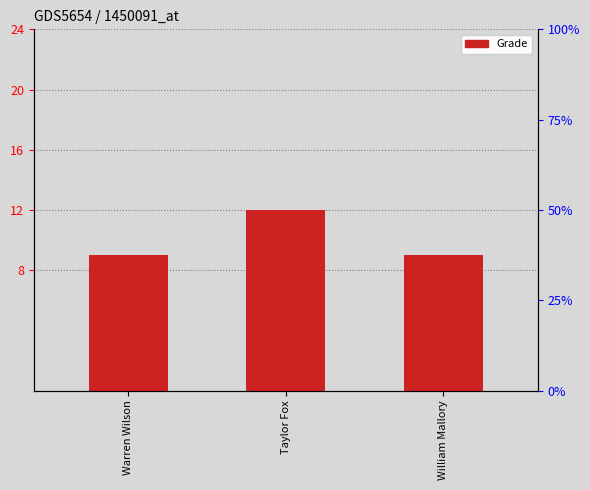

Between Warren Wilson and Taylor Fox, which is larger?

Taylor Fox